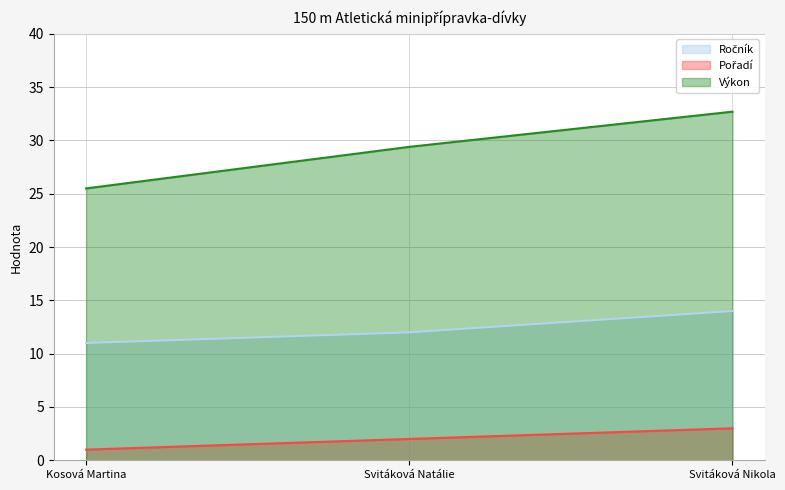

Reading right to left, list all the values displayed in this chart.

Ročník: Svitáková Nikola=14.0	Svitáková Natálie=12.0	Kosová Martina=11.0
Pořadí: Svitáková Nikola=3.0	Svitáková Natálie=2.0	Kosová Martina=1.0
Výkon: Svitáková Nikola=32.7	Svitáková Natálie=29.4	Kosová Martina=25.5